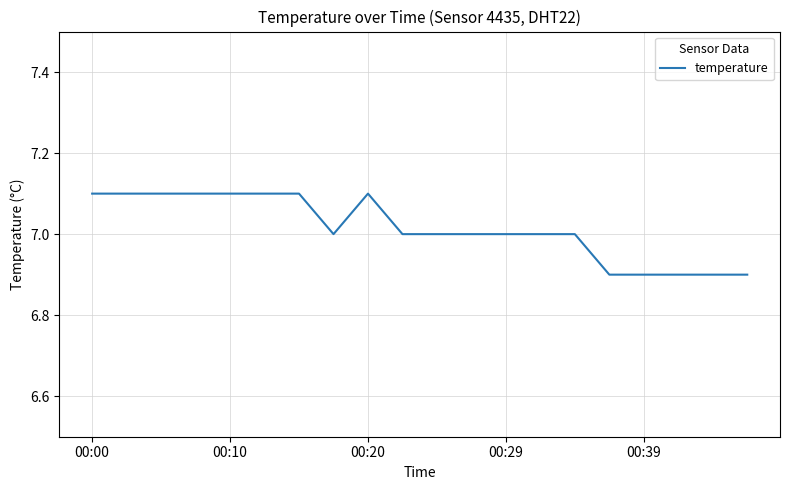

True or false: there are more than 0 points higher than both neighbors.

True